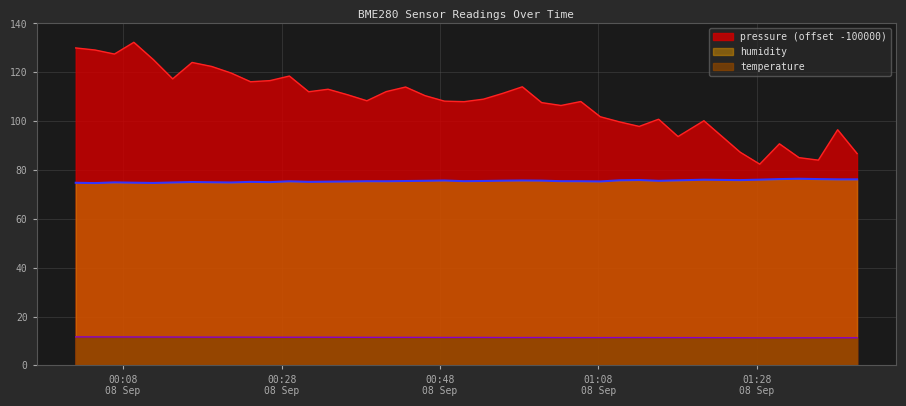

List the series in order of their overall mean, highest first.

pressure (offset -100000), humidity, temperature